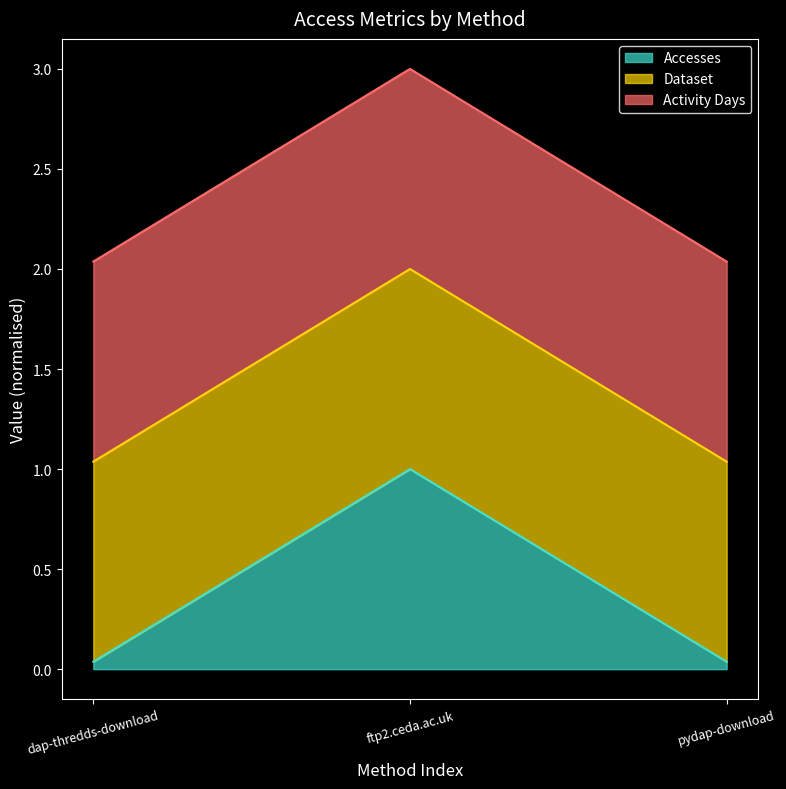

What is the difference between the highest and lowest values at dap-thredds-download?

1.0